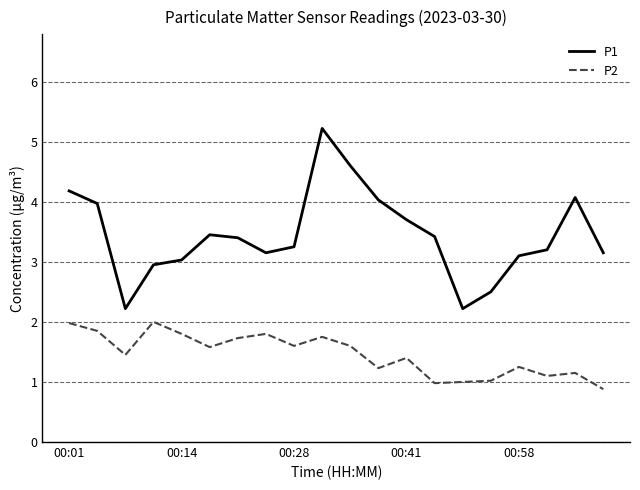

What is the difference between the maximum and minimum values in the P2 series?

1.1